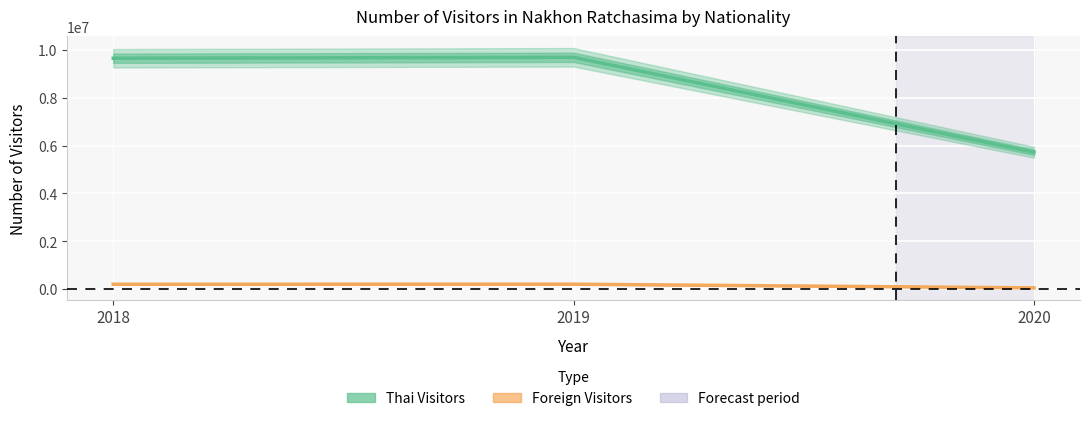

Where does the Thai Visitors series first go above 9661841?

2019